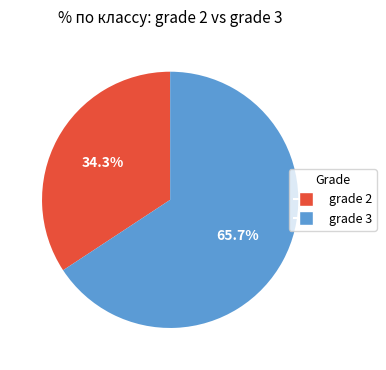

Rank the categories by value from lowest to highest.

grade 2, grade 3